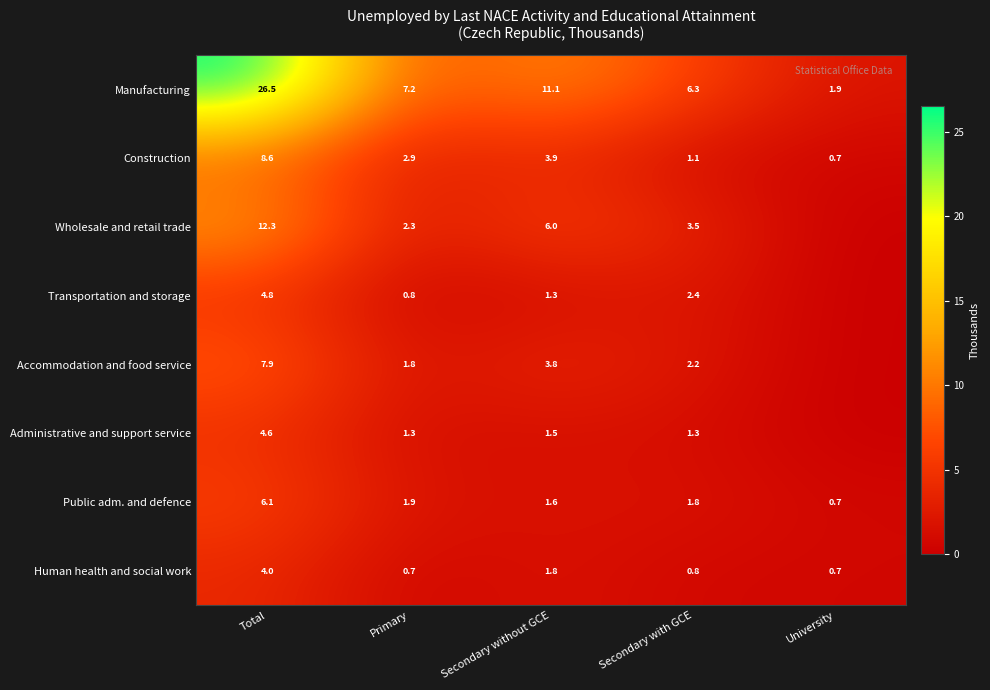

Where is Public adm. and defence nearest to the value 3?

Primary